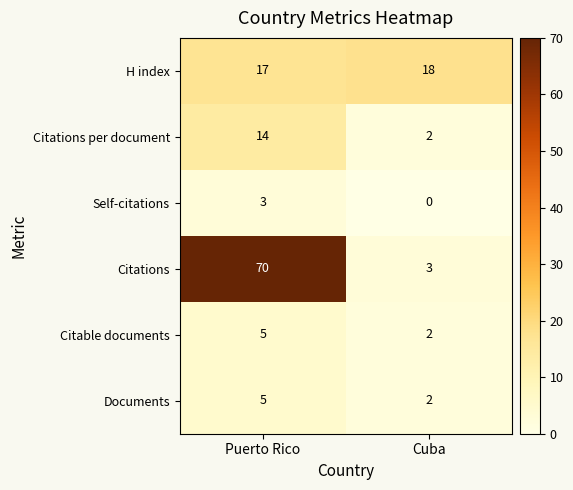

List the labels in order of Citations per document value, smallest first.

Cuba, Puerto Rico